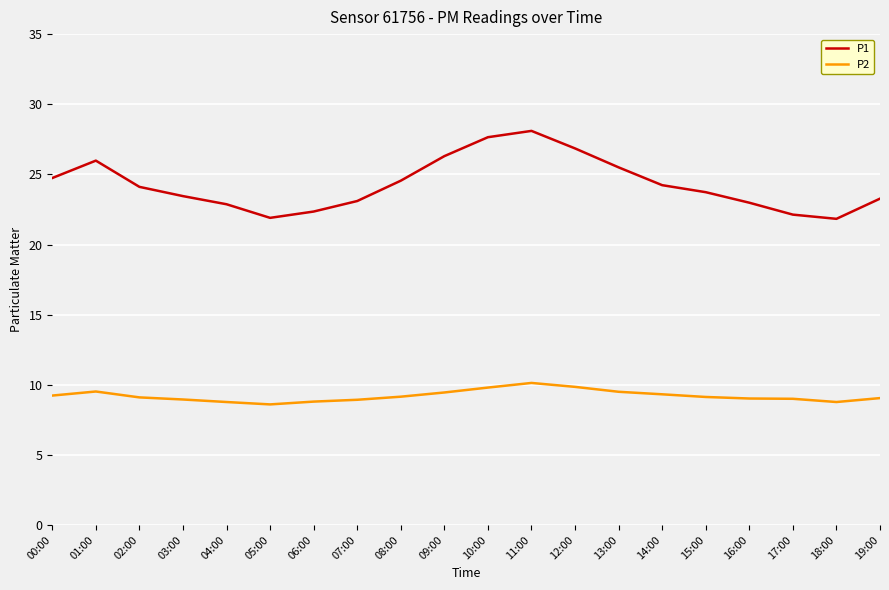

What position from the left is 06:00?

7